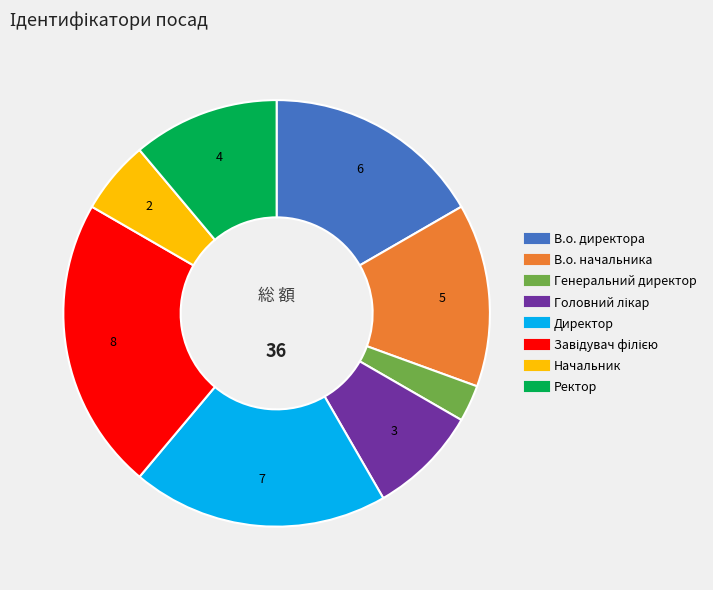

Which has a higher value, В.о. директора or Директор?

Директор